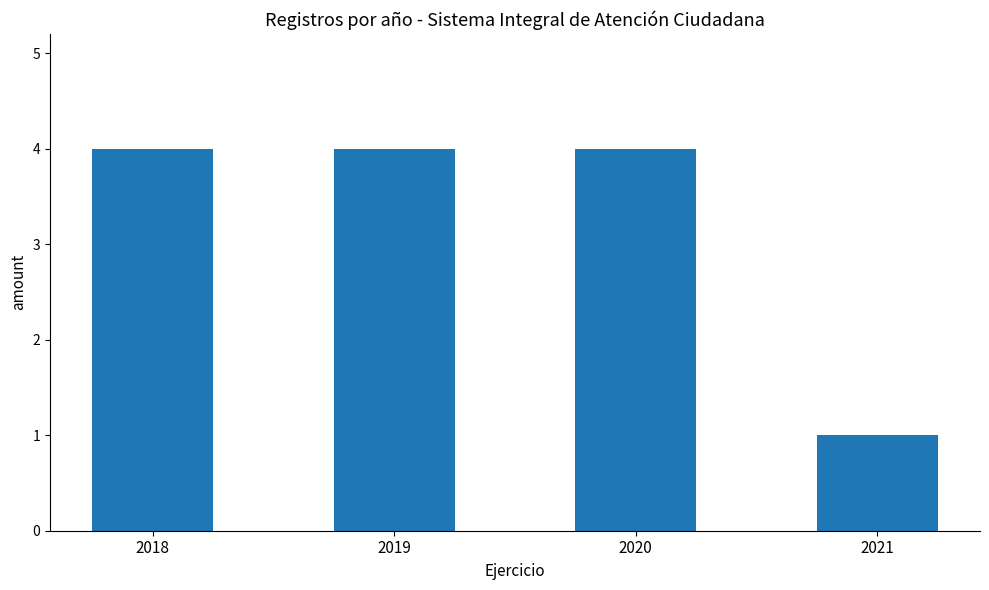

What is the value of the 3rd bar from the left?

4